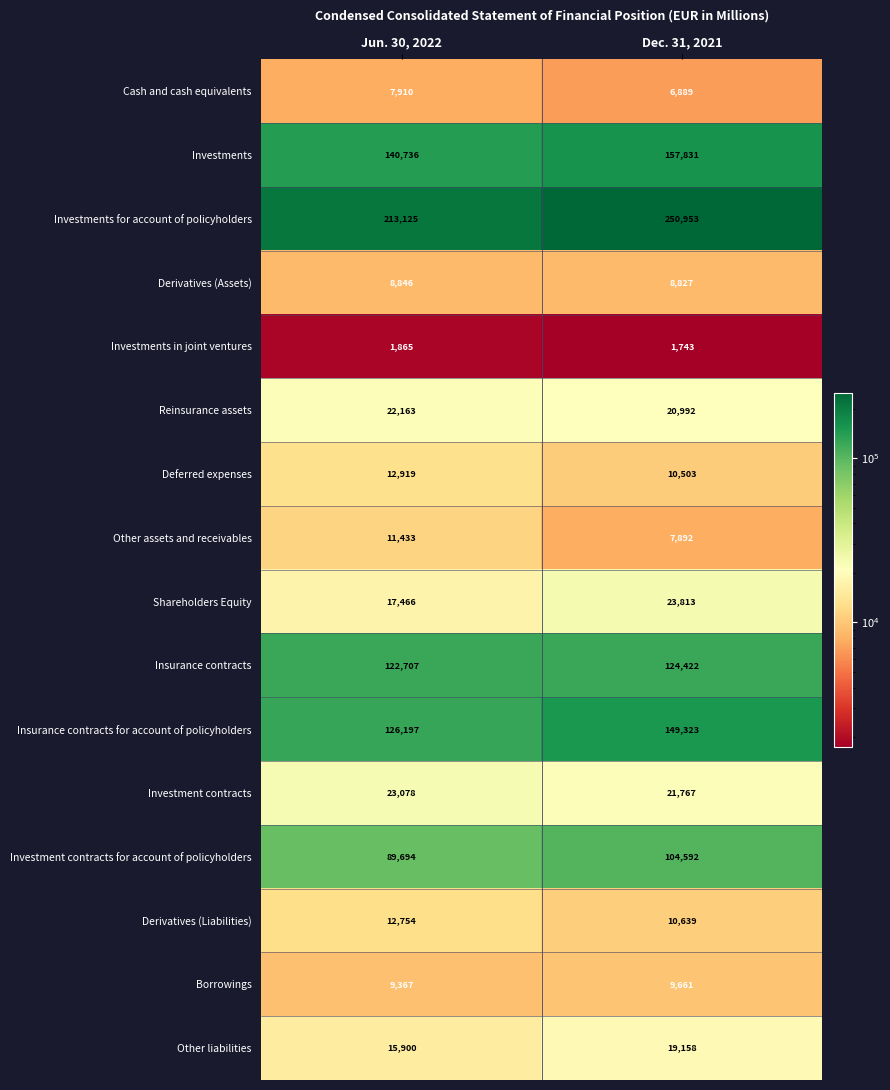

Read the Deferred expenses value at Dec. 31, 2021.

10503